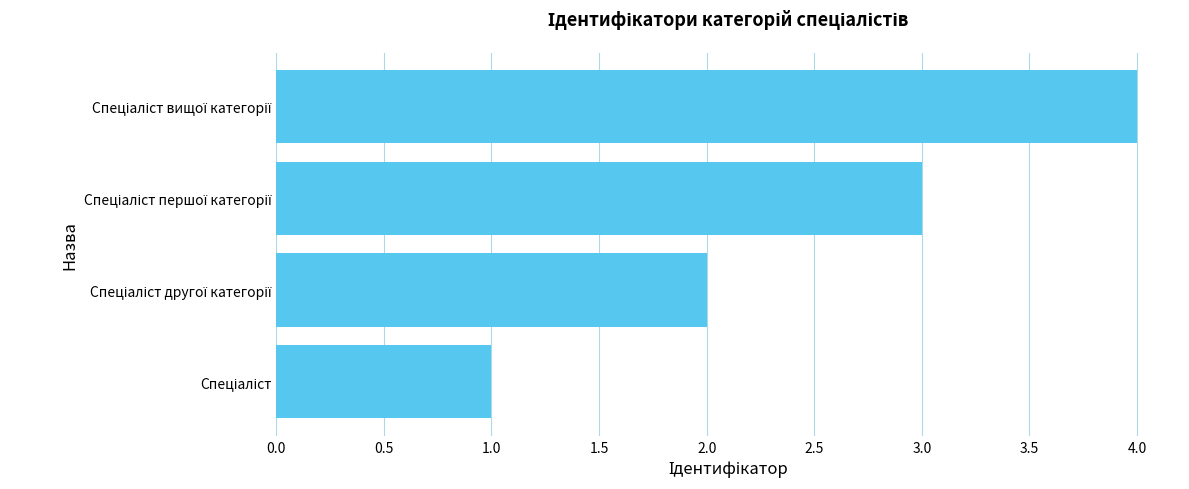

What is the greatest value displayed?

4